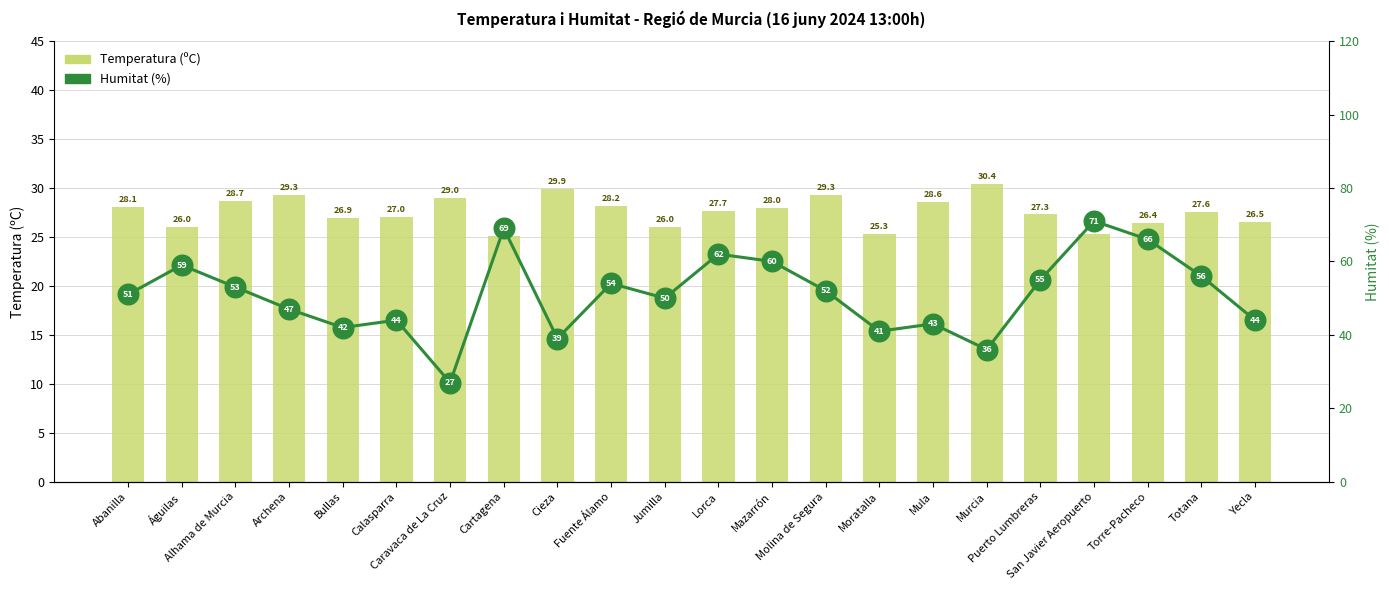

Which series reaches the minimum Y coordinate?

Temperatura (ºC)